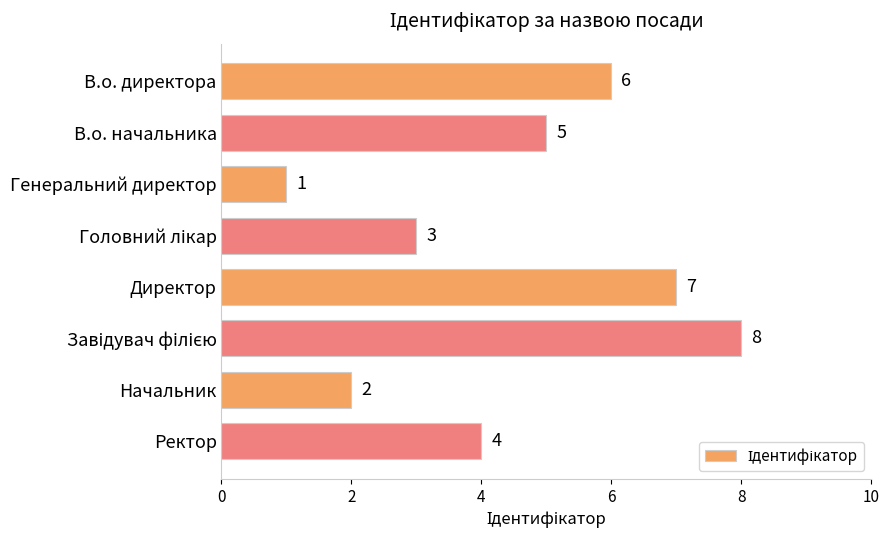

Does the chart contain any negative values?

No